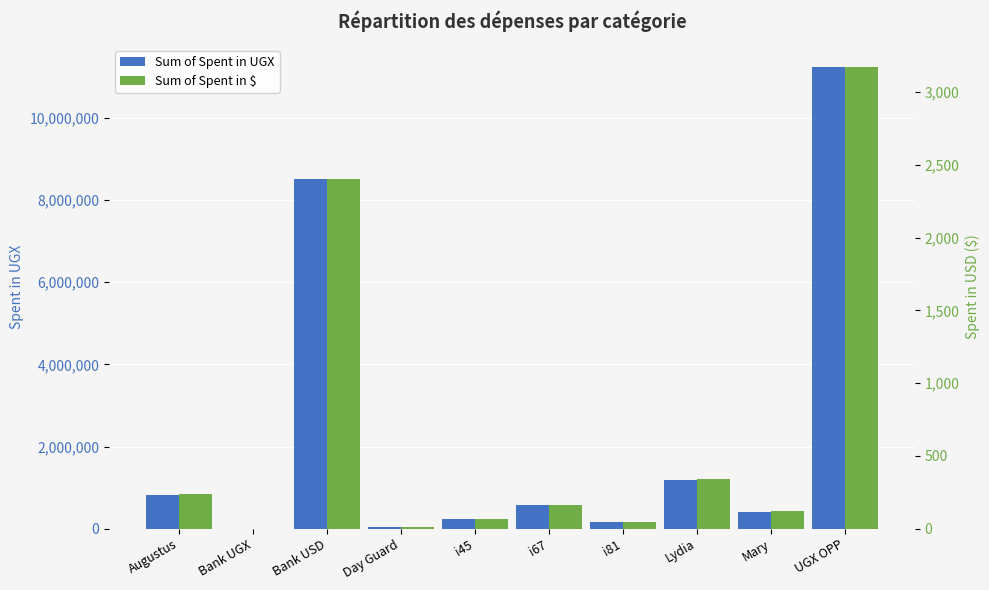

Between Day Guard and Bank USD, which is larger?

Bank USD